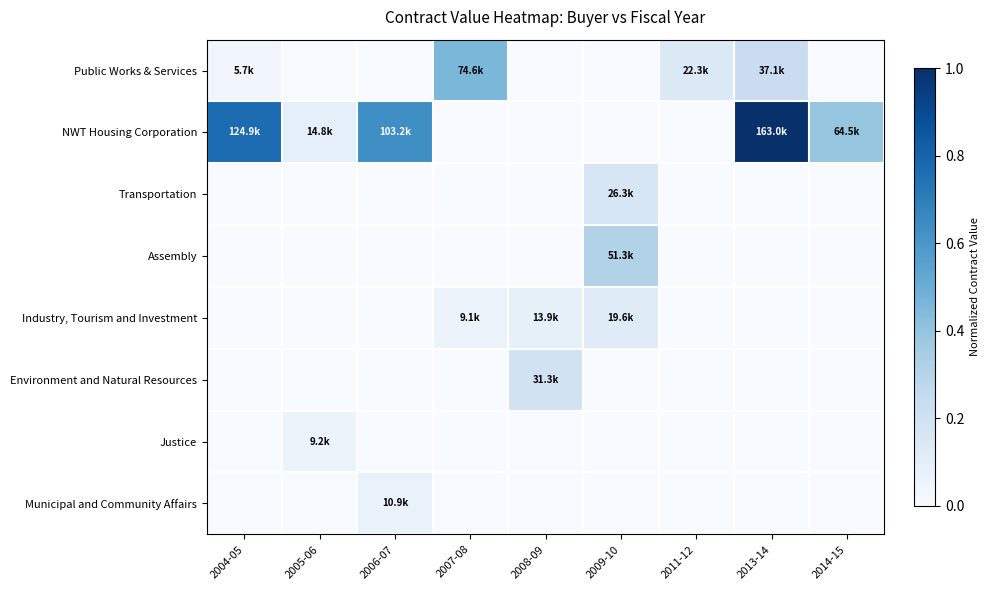

What is the spread (max minus min) of values at 2004-05?

0.8